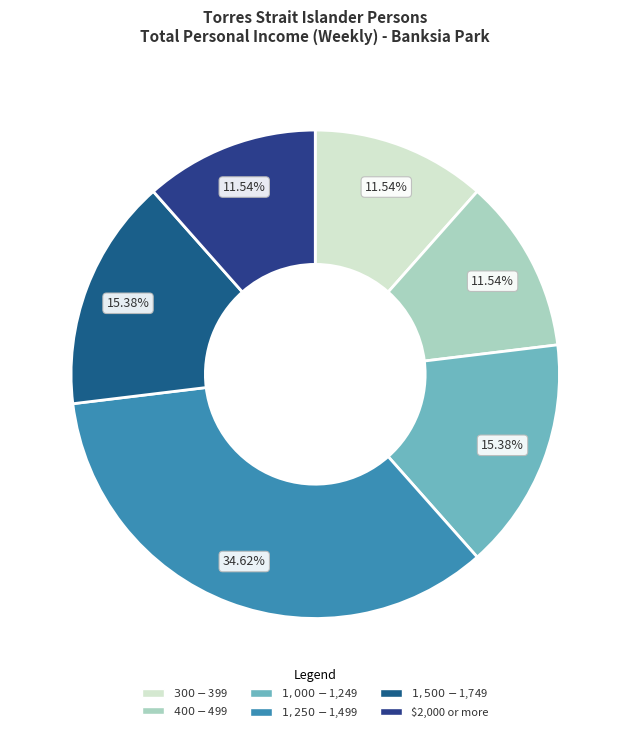

Combined, do $1,000-$1,249 and $400-$499 account for over 50%?

No